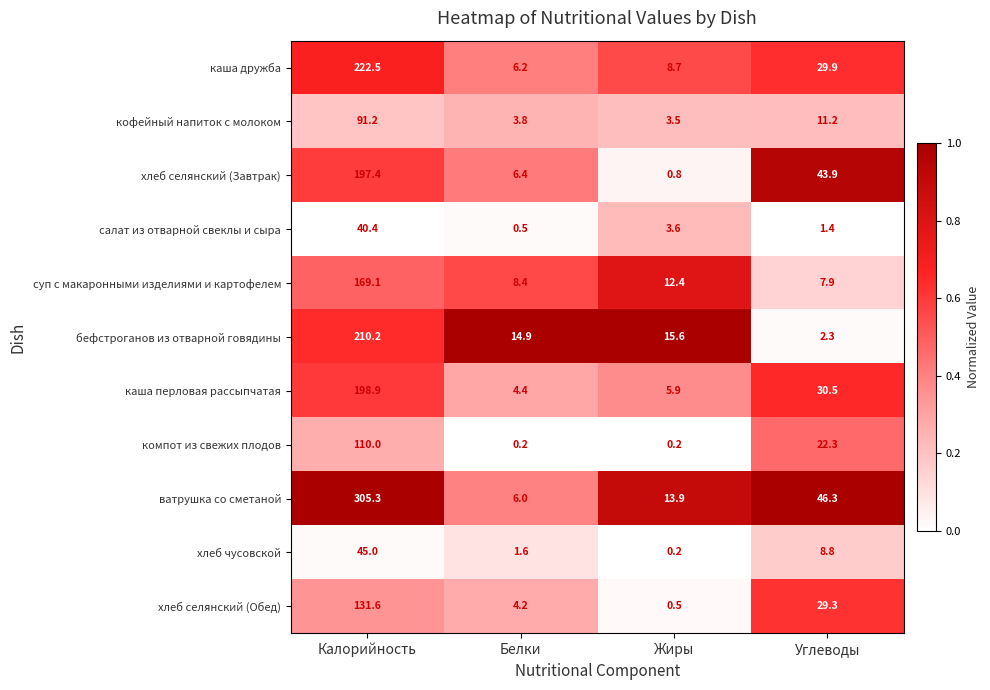

Which series has the largest range (max minus min)?

ватрушка со сметаной